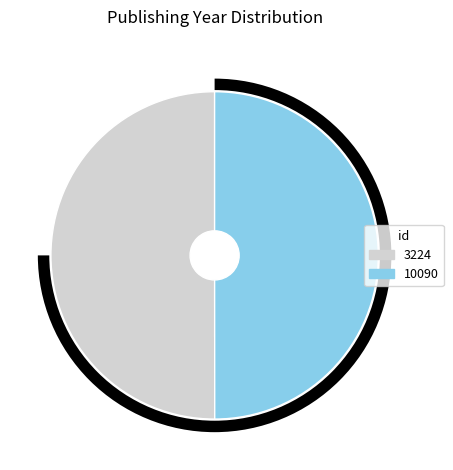

To the nearest percent, what portion does 3224 represent?

50%